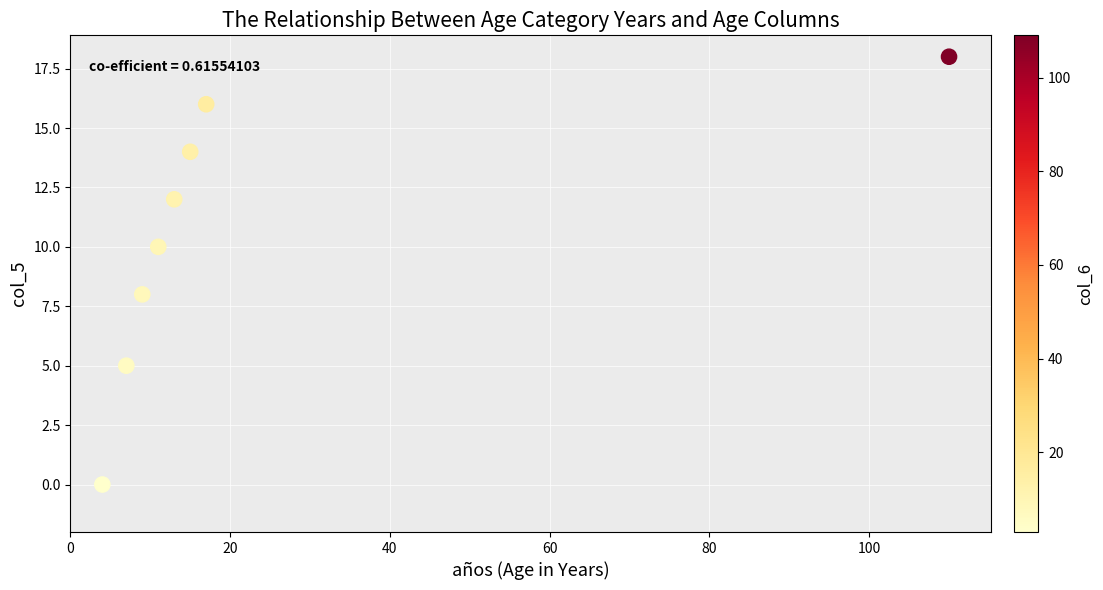

What is the average X value?

23